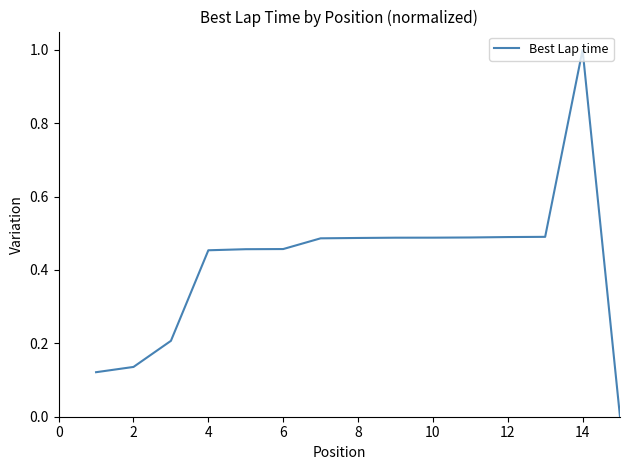

What is the maximum value shown in the chart?

1.0